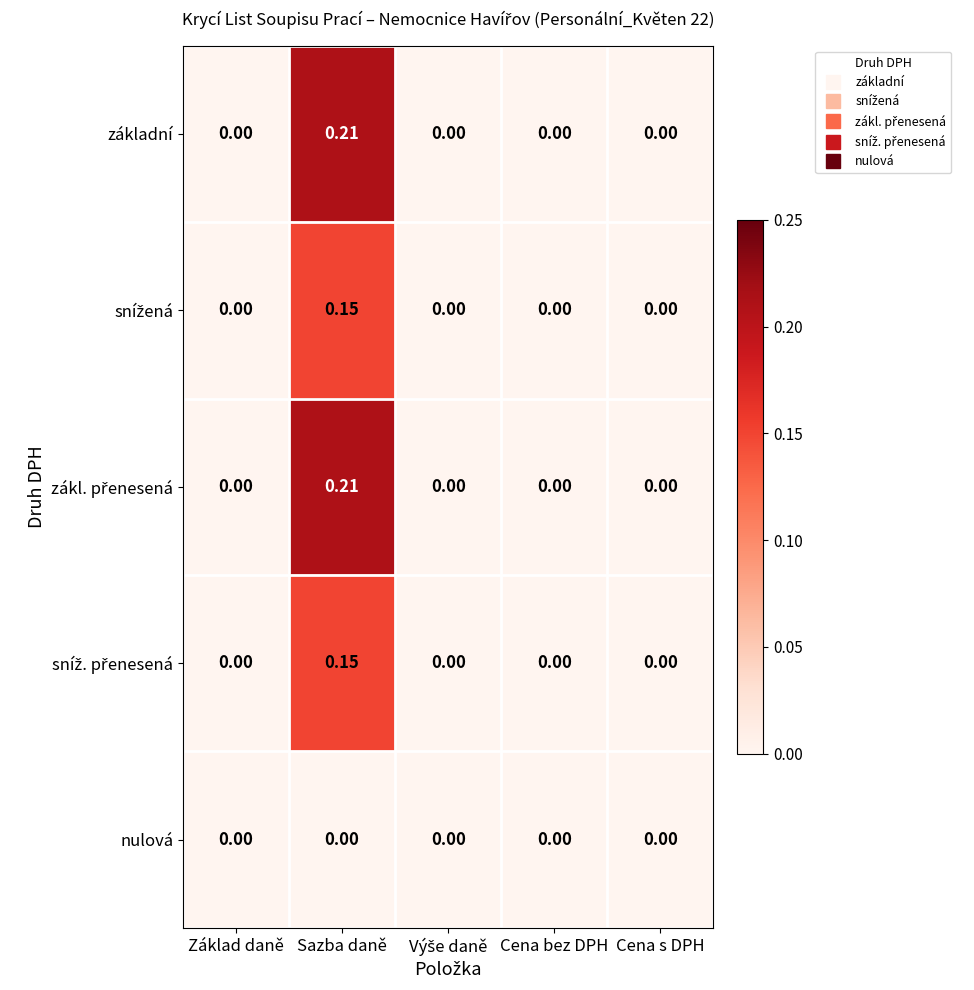

Count the number of data series in this chart.

5